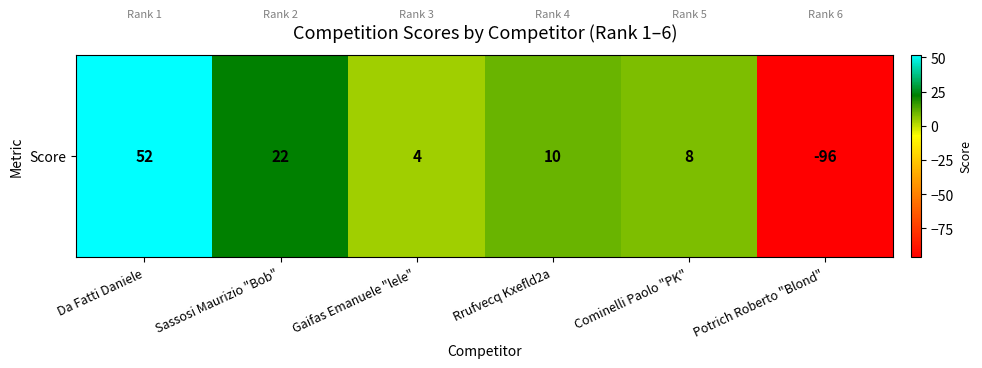

How many data points does each series have?

6